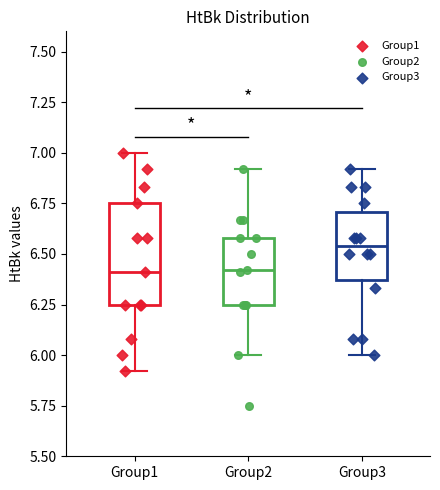

Reading left to right, transcribe this box plot: for each box, give where its median line is, the range the box spans, and where its two whiskers end, as read against the y-axis. The values are not printed on the chart, so give them approximately, as read against the axis.

Group1: median 6.40, box 6.25 to 6.75, whiskers 5.90 to 7.00
Group2: median 6.40, box 6.25 to 6.60, whiskers 6.00 to 6.90
Group3: median 6.55, box 6.35 to 6.70, whiskers 6.00 to 6.90